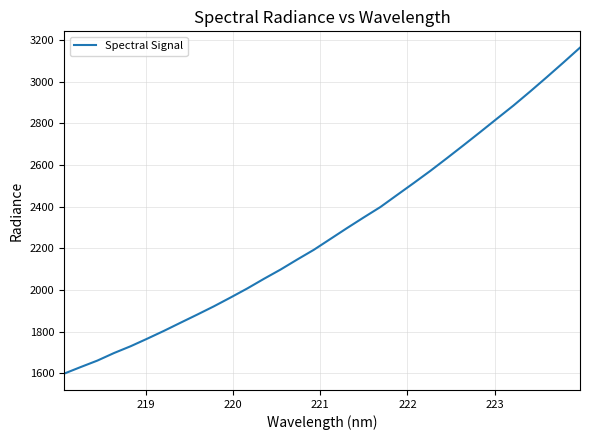

What is the greatest value displayed?

3163.3